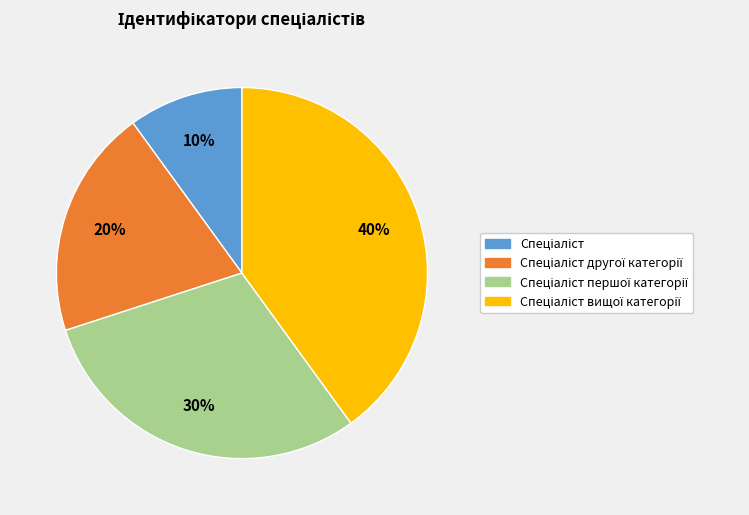

Does any single category account for the majority?

No